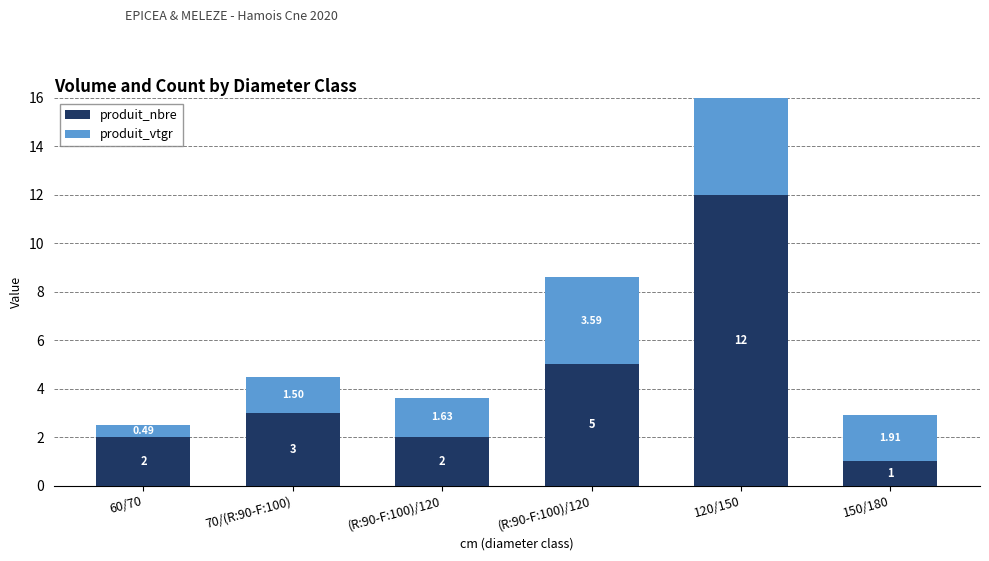

What is the maximum value shown in the chart?

13.7